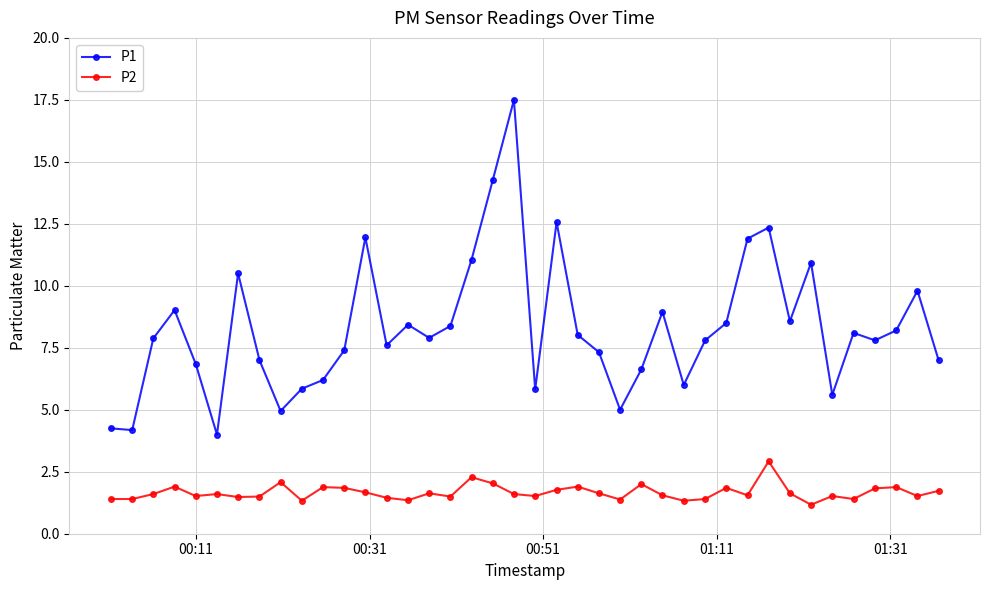

Rank the series by their average value, from lowest to highest.

P2, P1